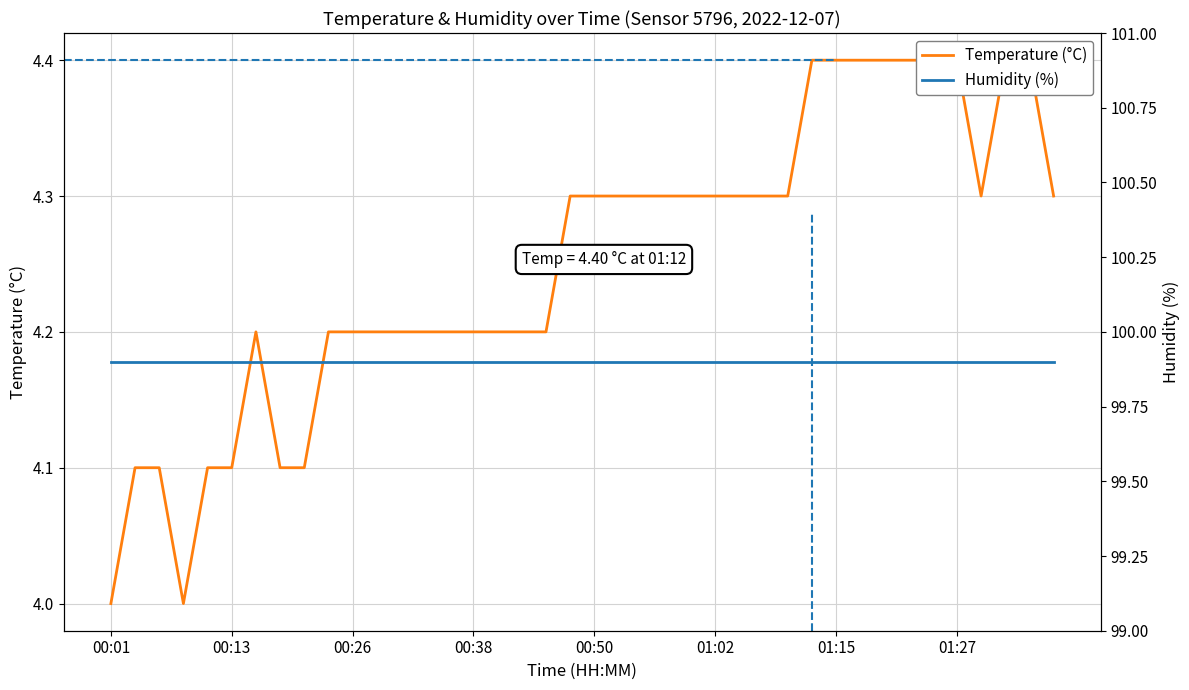

In Temperature (°C), how many points are higher than both neighbors (excluding endpoints)?

1